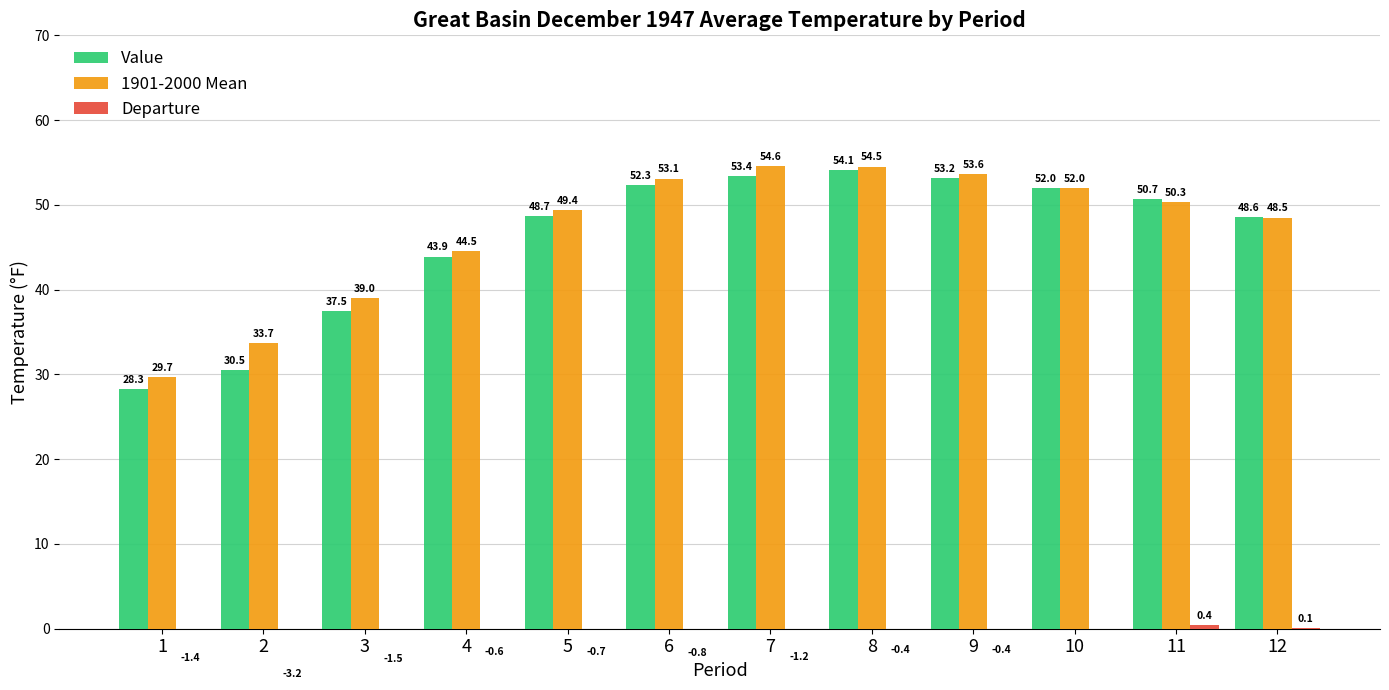

Rank the series by their maximum value, from highest to lowest.

1901-2000 Mean, Value, Departure